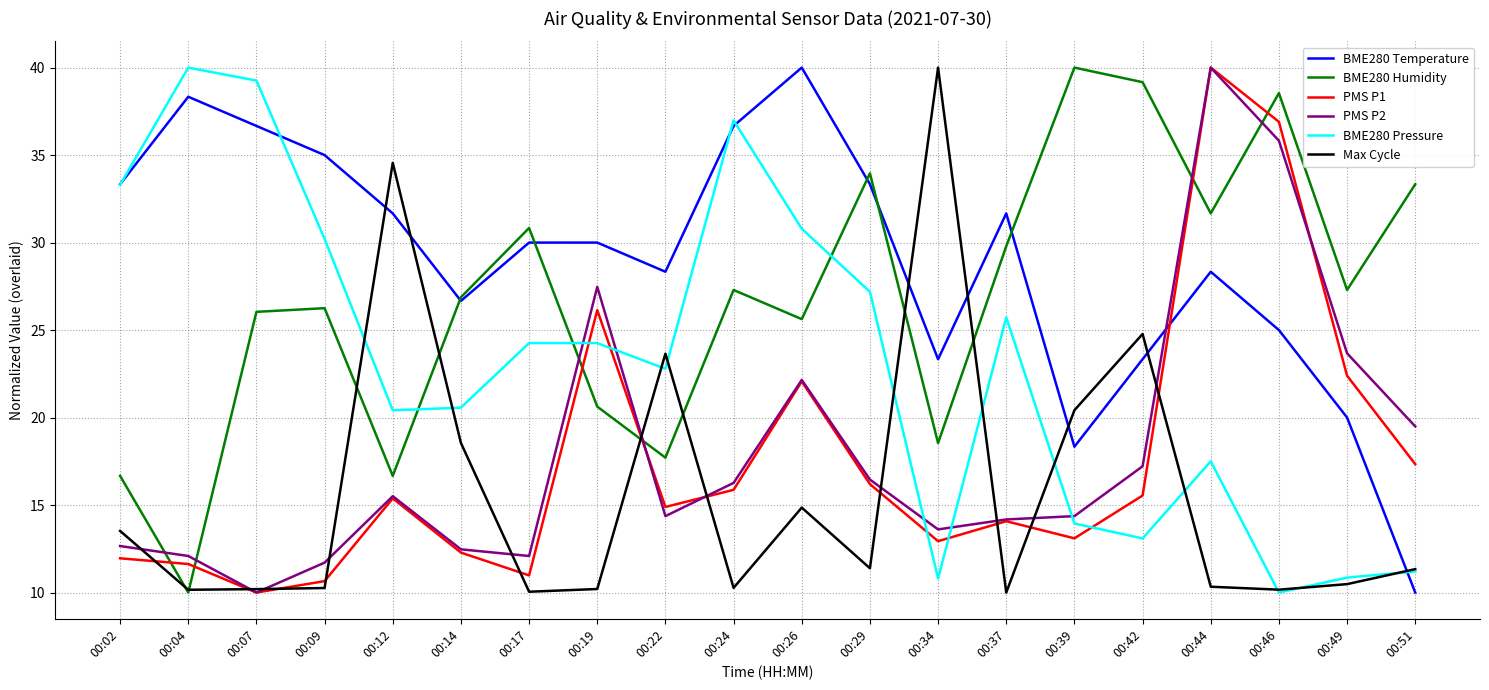

The BME280 Humidity series shows 46.5 at 00:51. True or false?

False